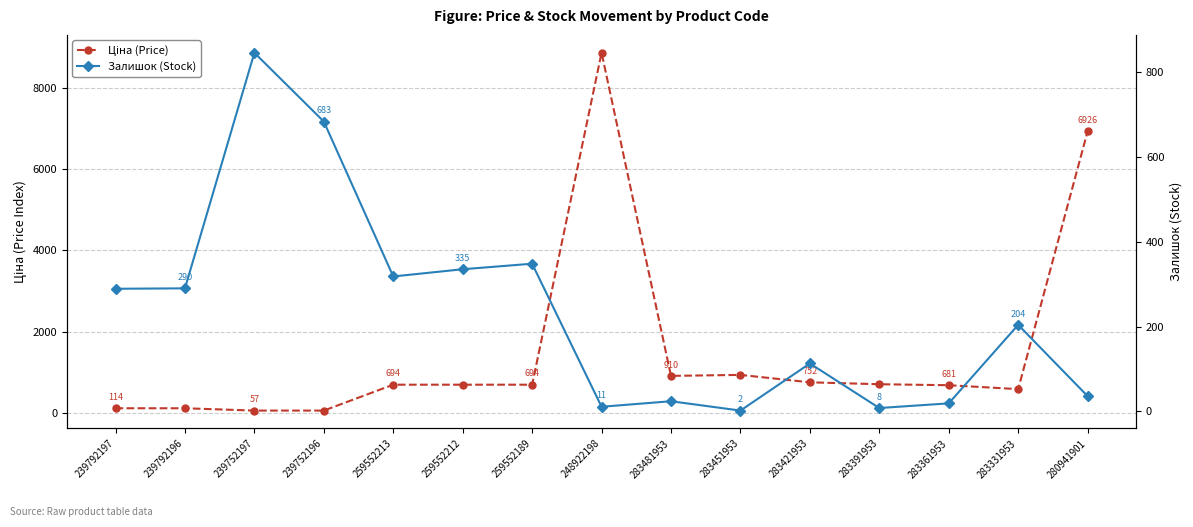

The Залишок (Stock) series shows 2.8 at 283391953. True or false?

False